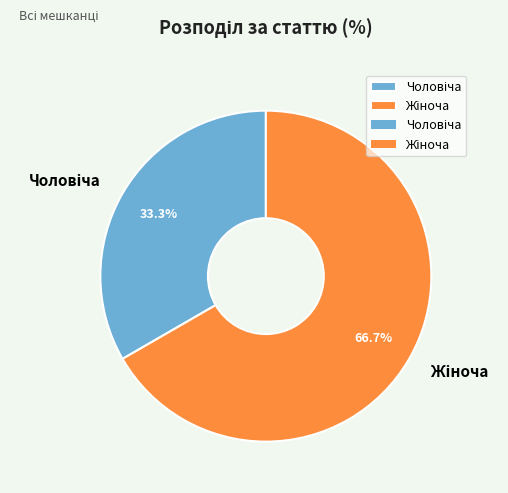

Is there any slice that represents more than half of the pie?

Yes